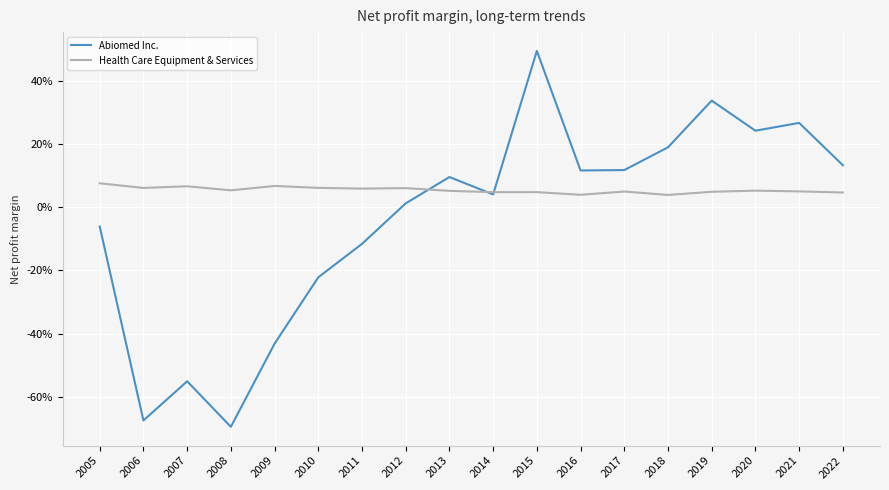

List the series in order of their overall mean, highest first.

Health Care Equipment & Services, Abiomed Inc.